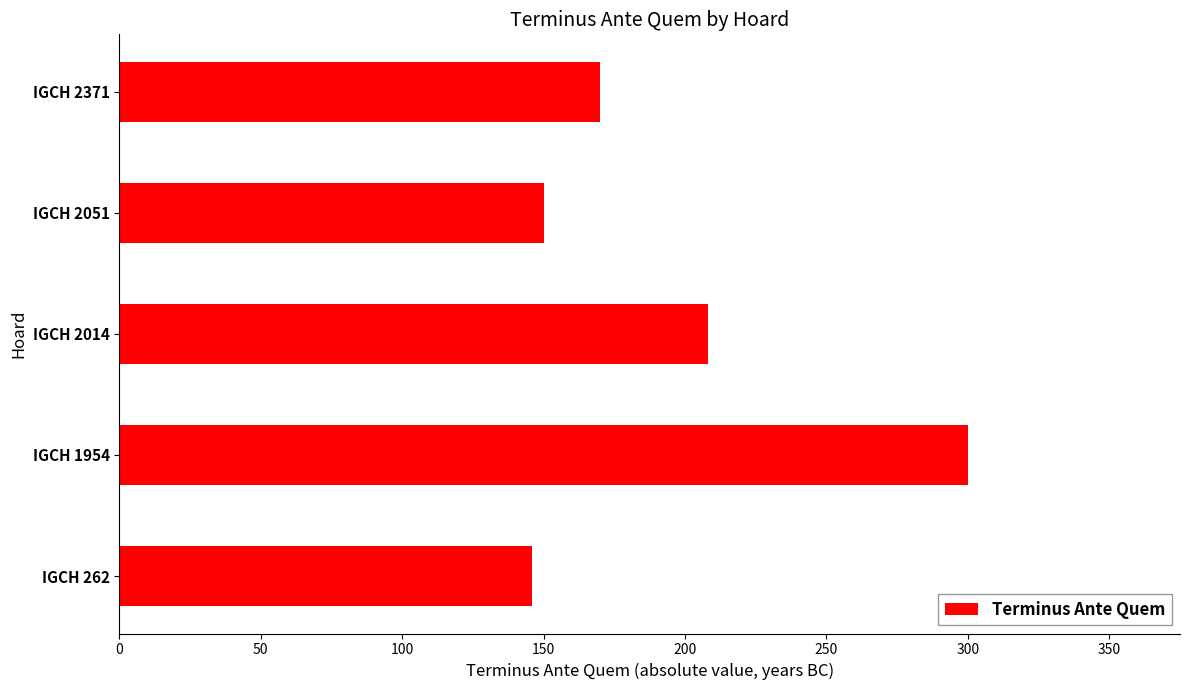

Which has a higher value, IGCH 2051 or IGCH 2014?

IGCH 2014